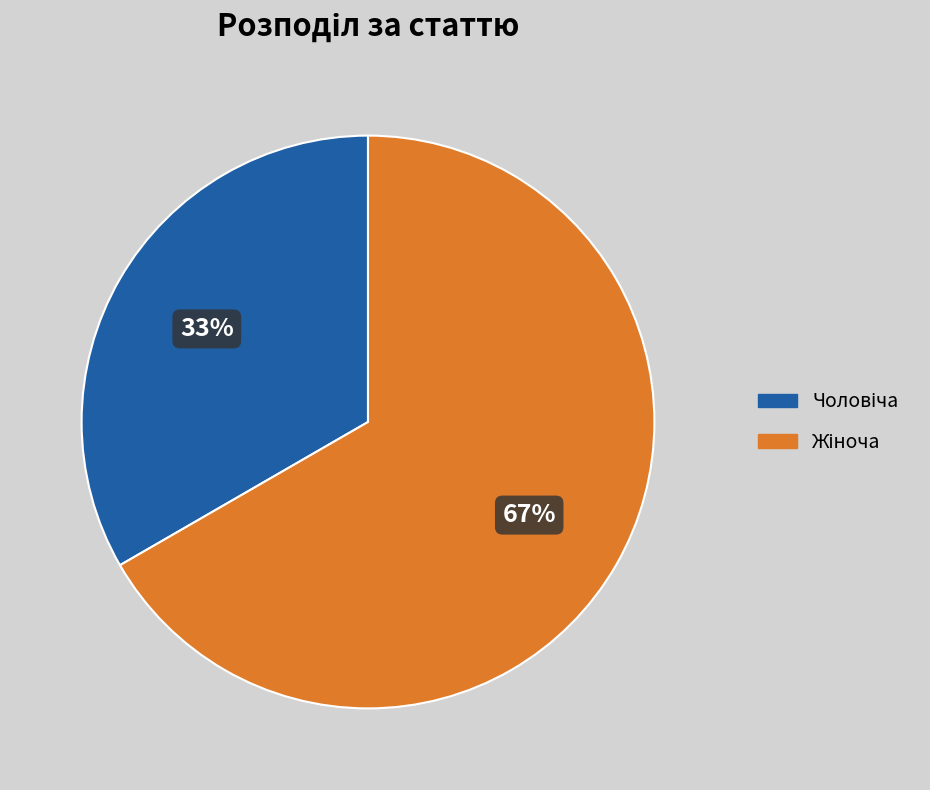

How many segments does this pie chart have?

2